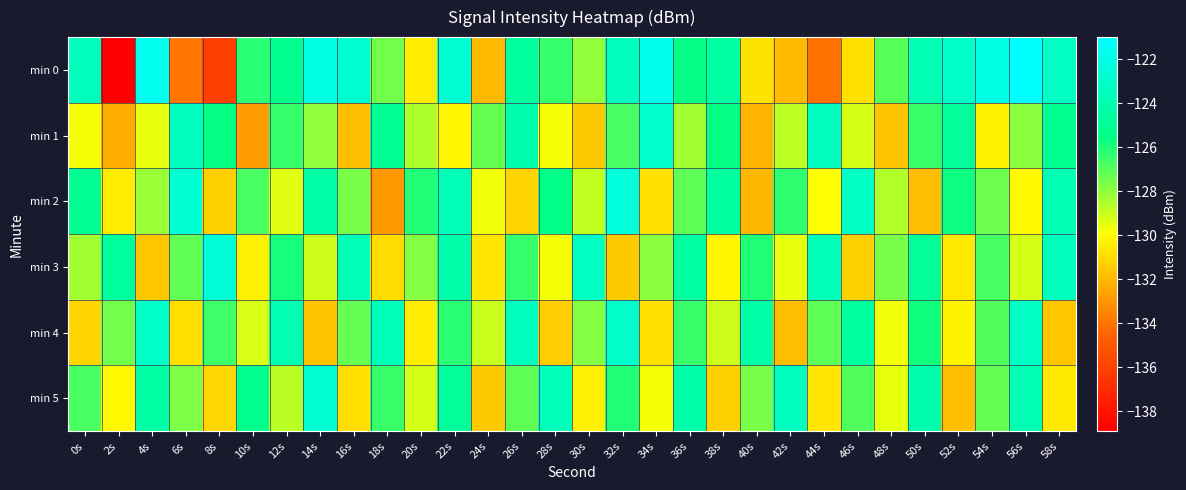

Between 48s and 50s, which is larger?

50s